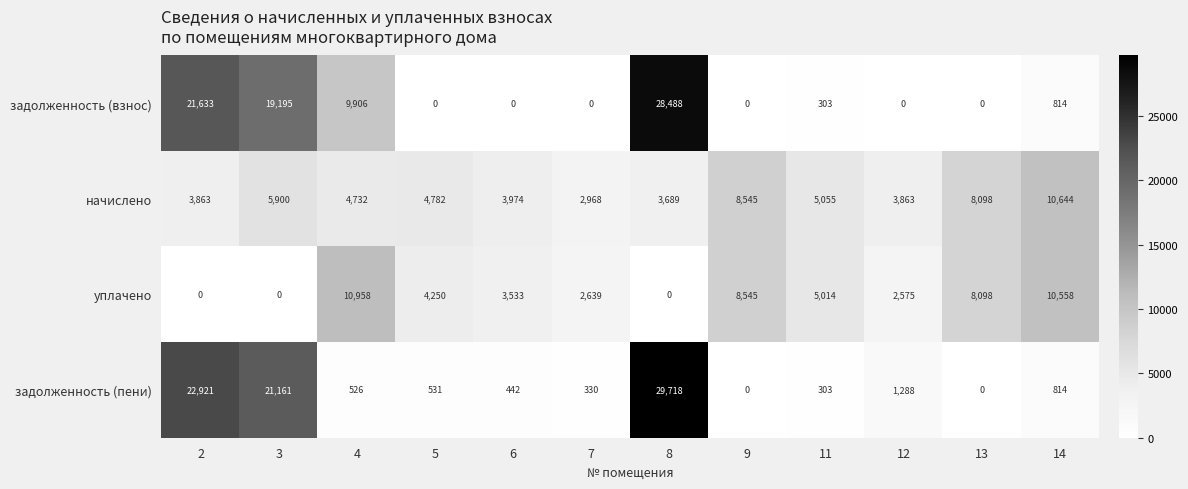

At how many categories does at least one series exceed 10839?

4